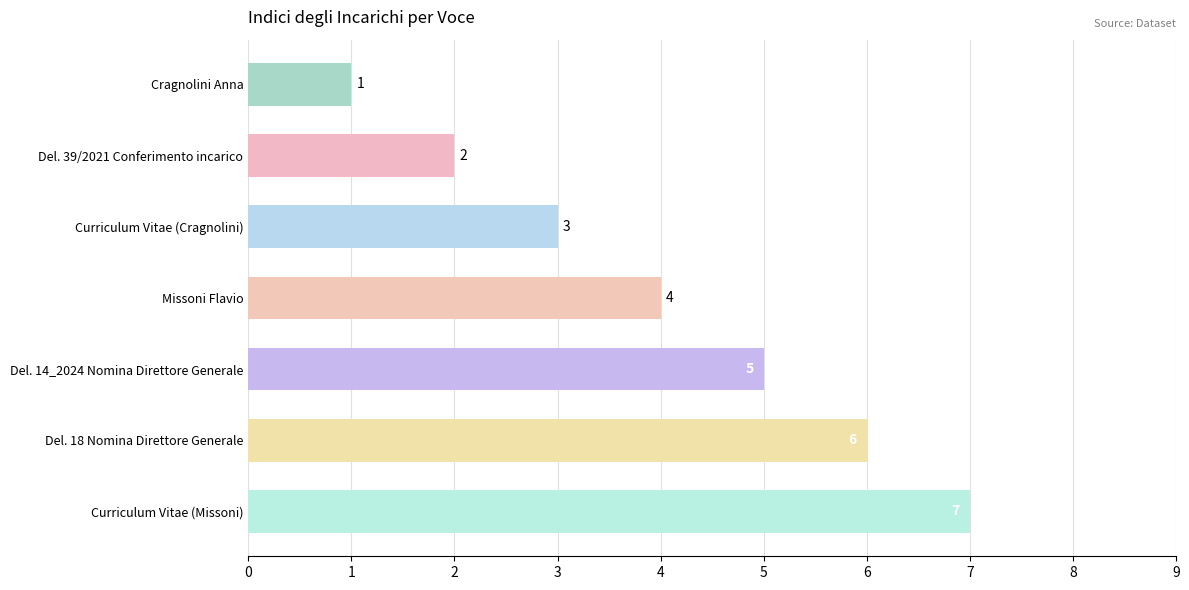

List the labels in order of value, smallest first.

Cragnolini Anna, Del. 39/2021 Conferimento incarico, Curriculum Vitae (Cragnolini), Missoni Flavio, Del. 14_2024 Nomina Direttore Generale, Del. 18 Nomina Direttore Generale, Curriculum Vitae (Missoni)